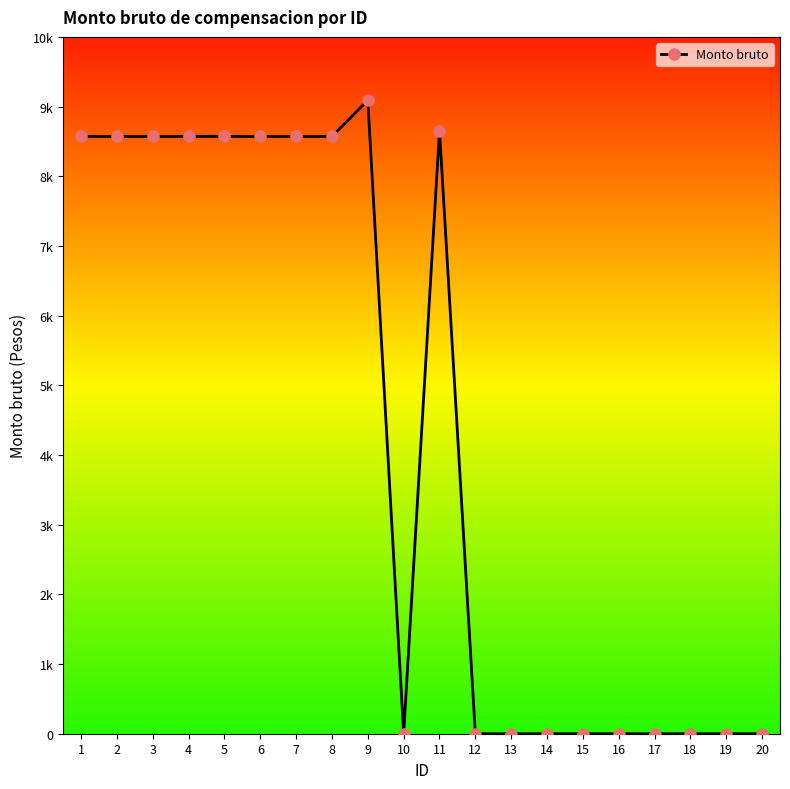

The value at 19 is -4839. True or false?

False